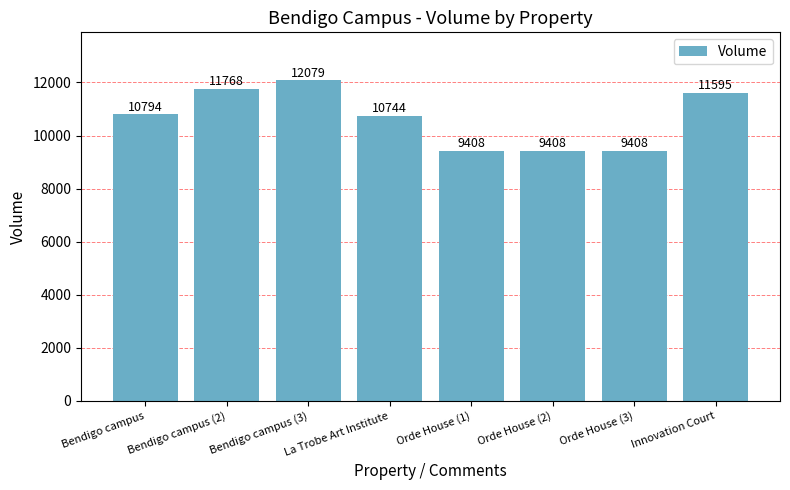

What is the difference between the values at La Trobe Art Institute and Bendigo campus?

50